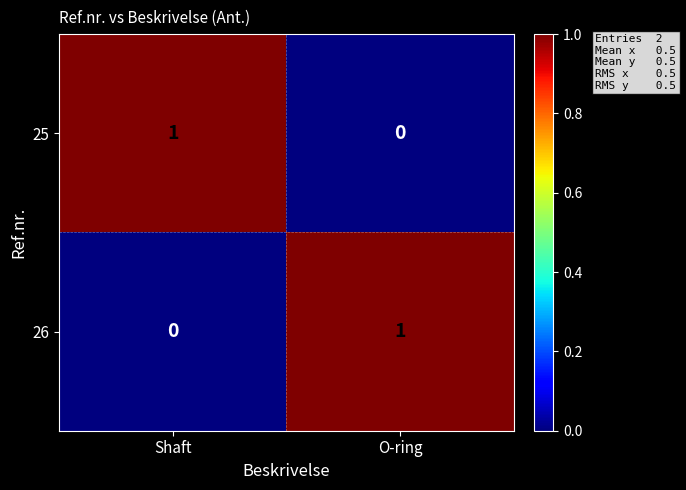

Which category has the highest value in the 25 series?

Shaft